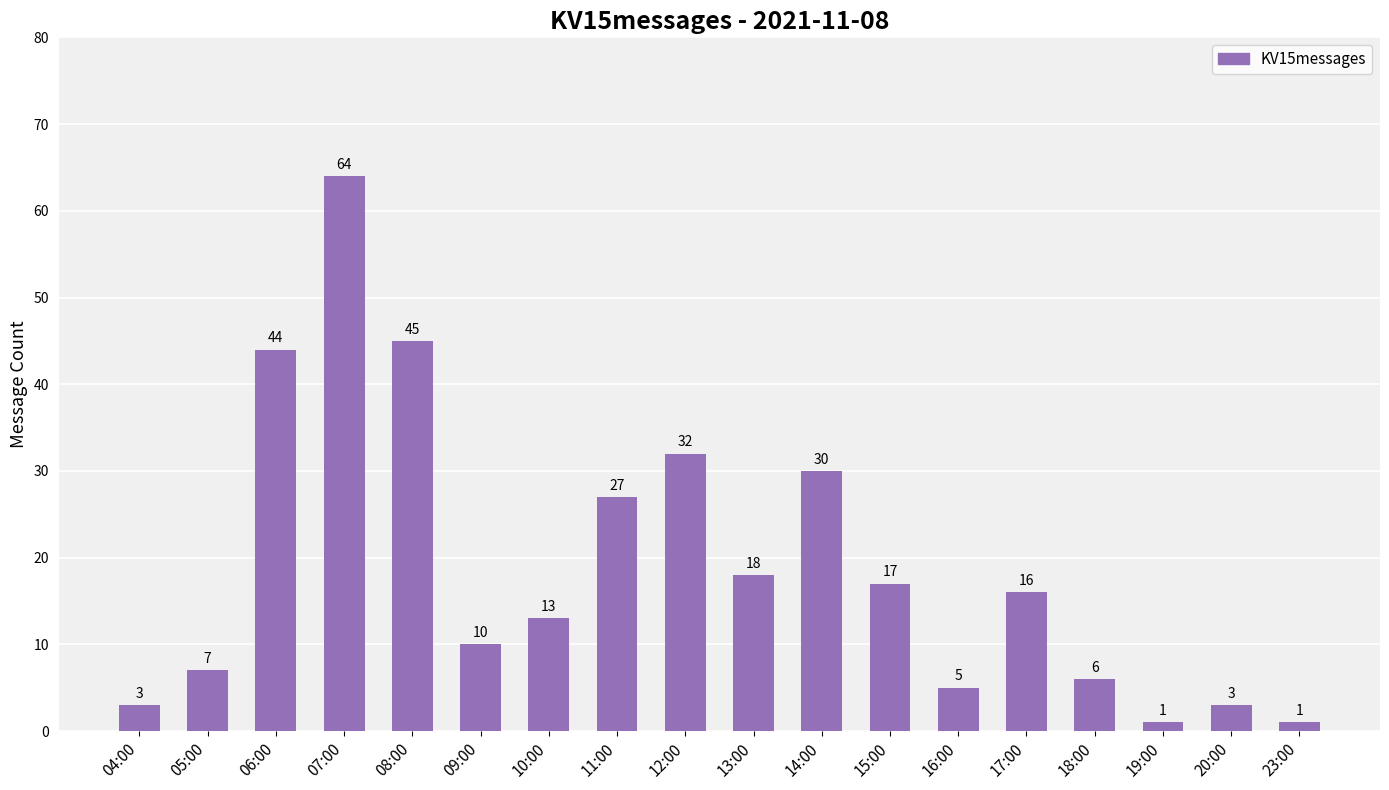

Read the value at 18:00, to the nearest 10.

10